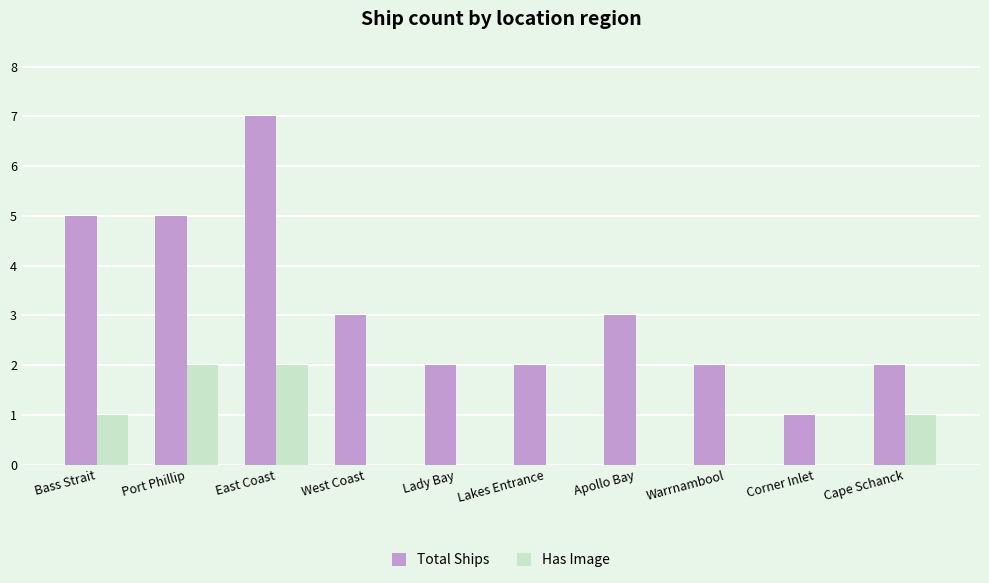

How many groups of bars are there?

10